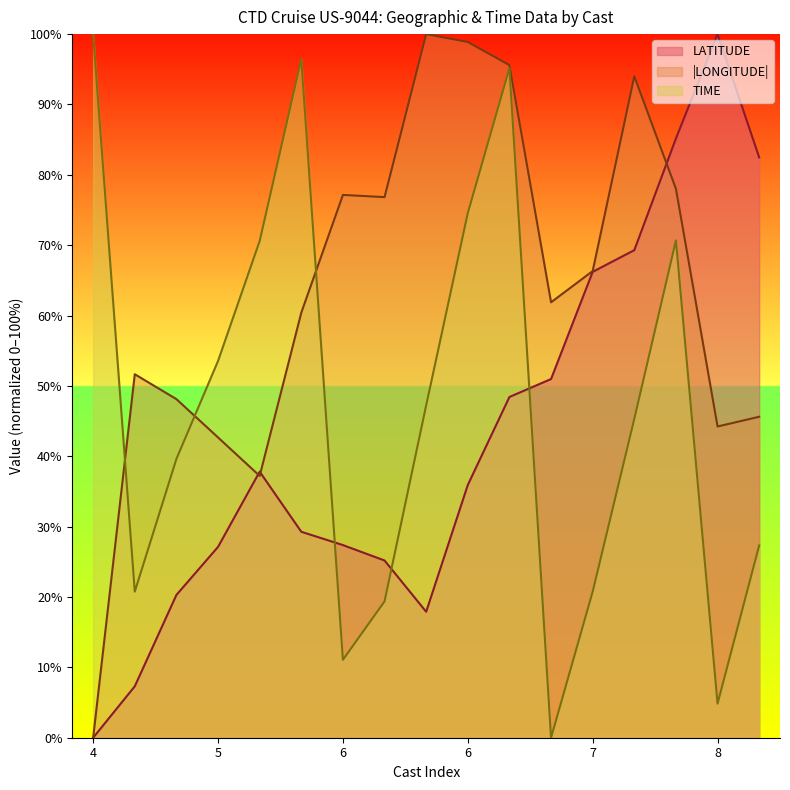

True or false: LONGITUDE has a value of 136.1 at 7.

False